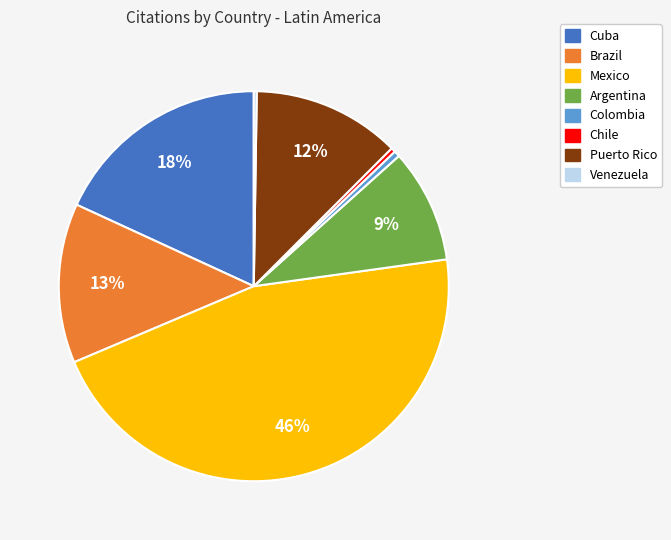

Is there a majority slice in this chart?

No